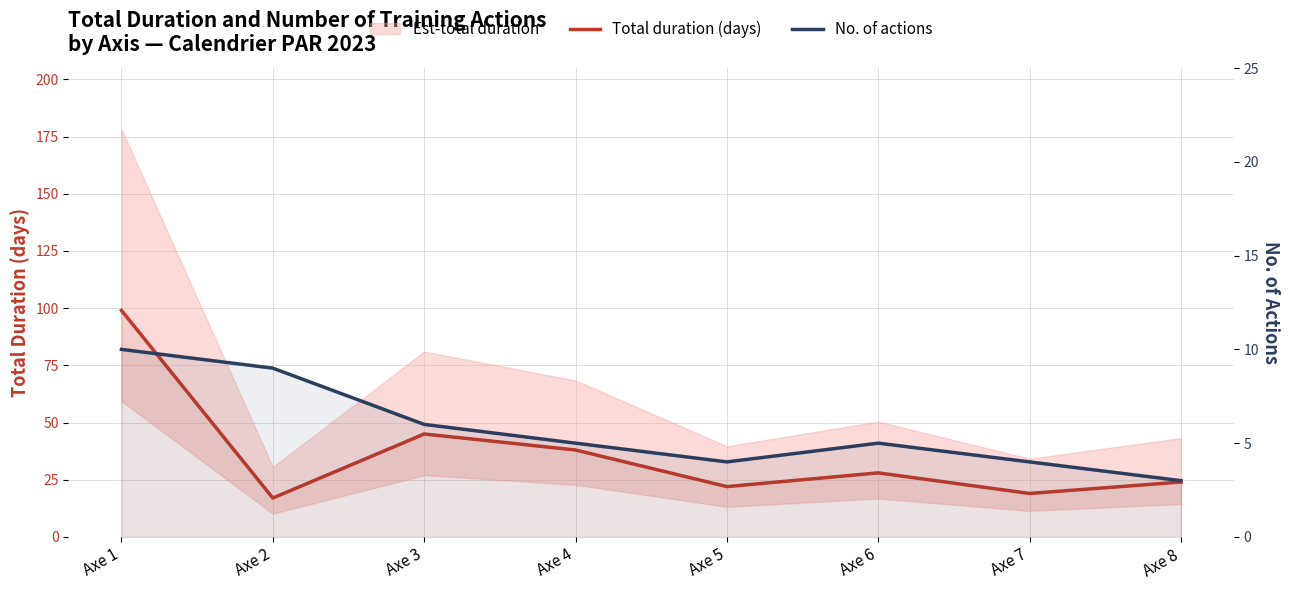

What is the value of the No. of actions point at the 4th from the left?

5